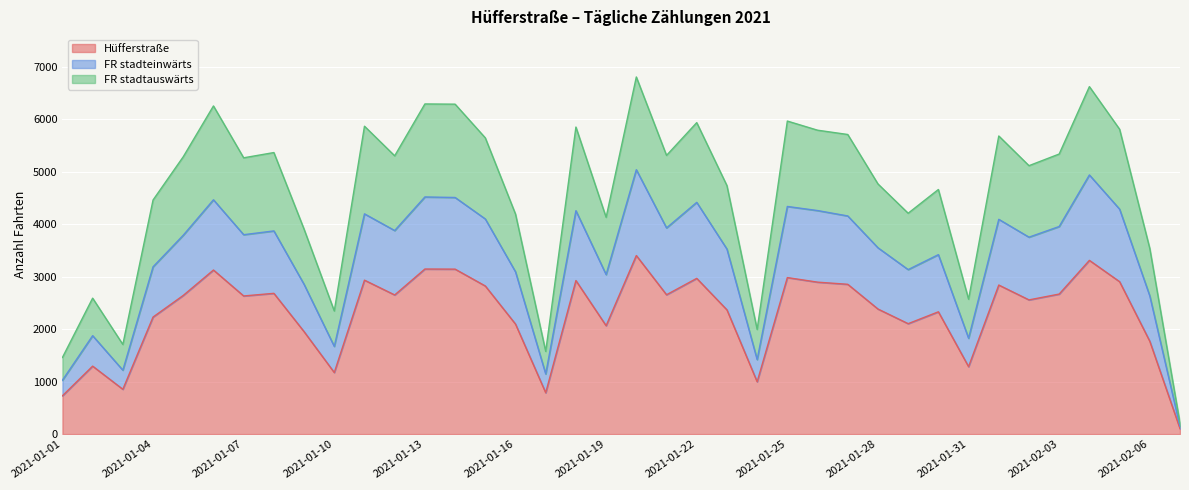

At which label is Hüfferstraße closest to 1753?

2021-02-06